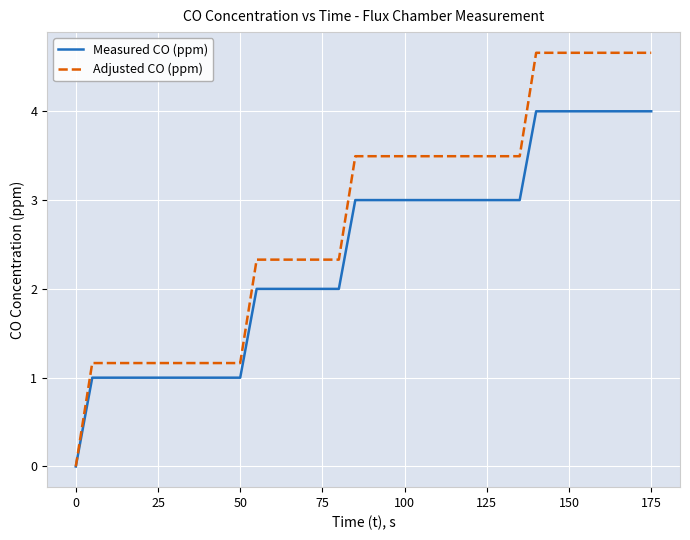

List the series in order of their overall mean, highest first.

Adjusted CO (ppm), Measured CO (ppm)